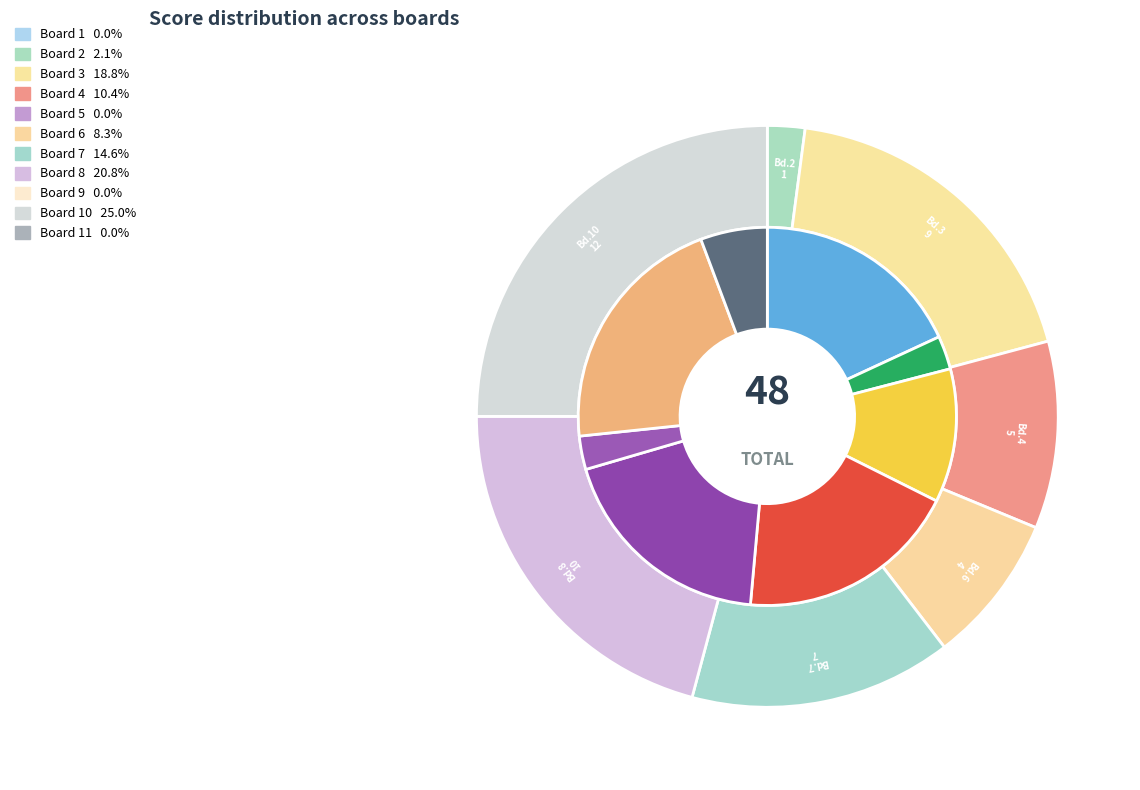

To the nearest percent, what portion does Board 2 represent?

2%